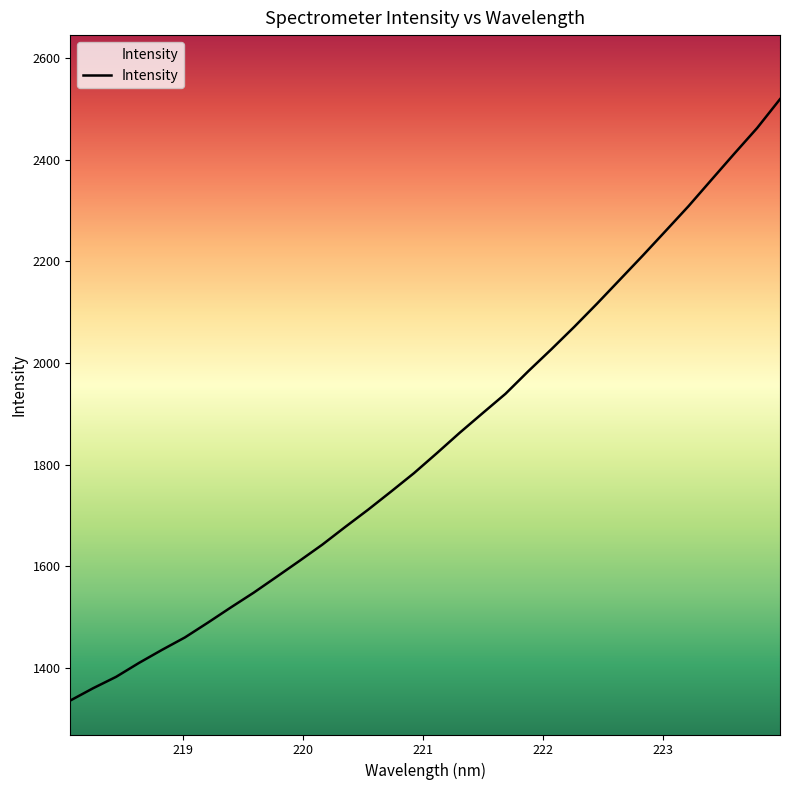

What is the maximum value shown in the chart?

2519.0